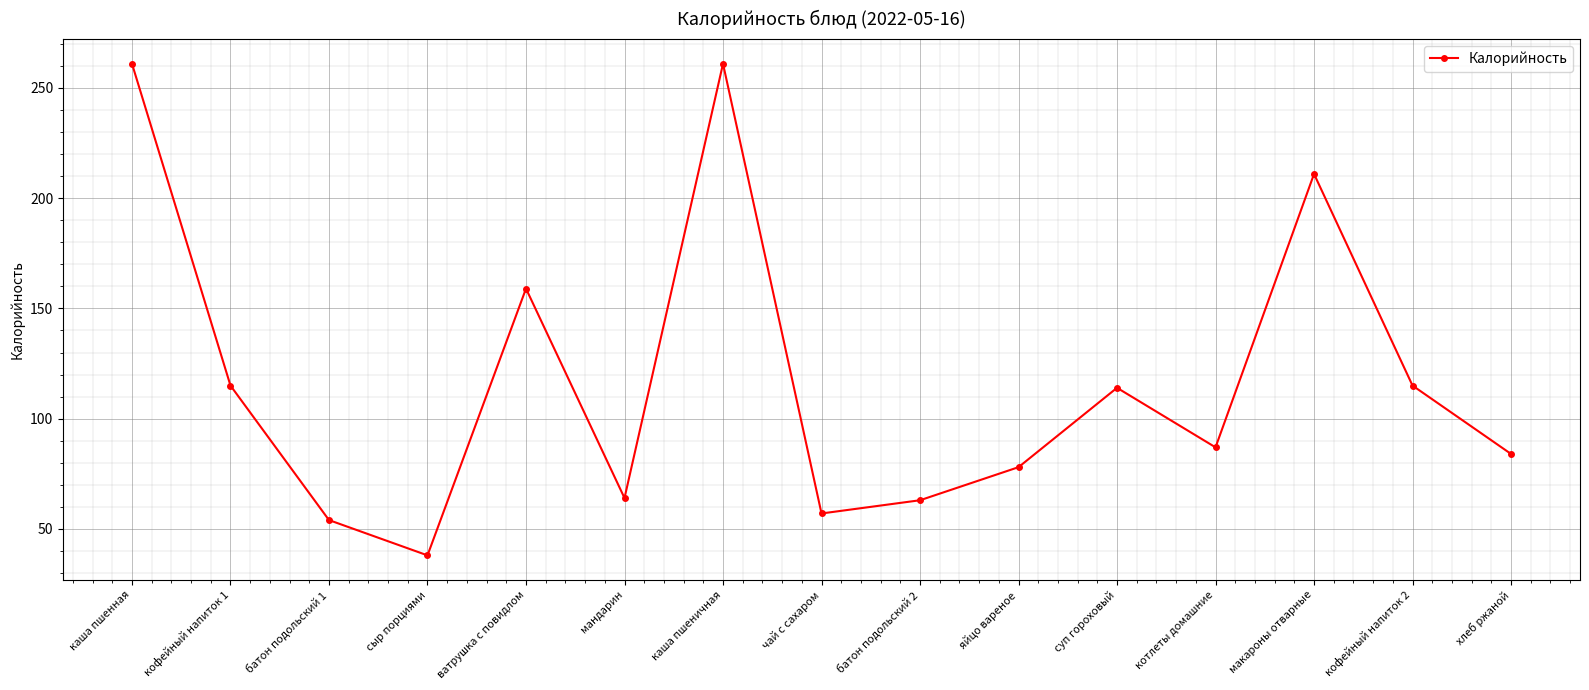

At which category does the data reach its first local valley?

сыр порциями